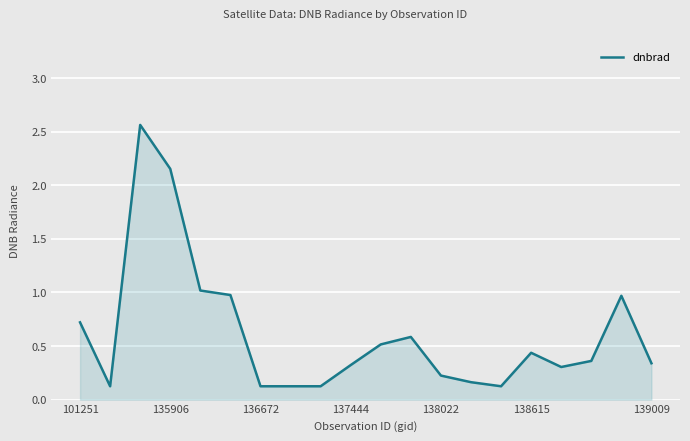

What is the difference between the maximum and minimum values?

2.4